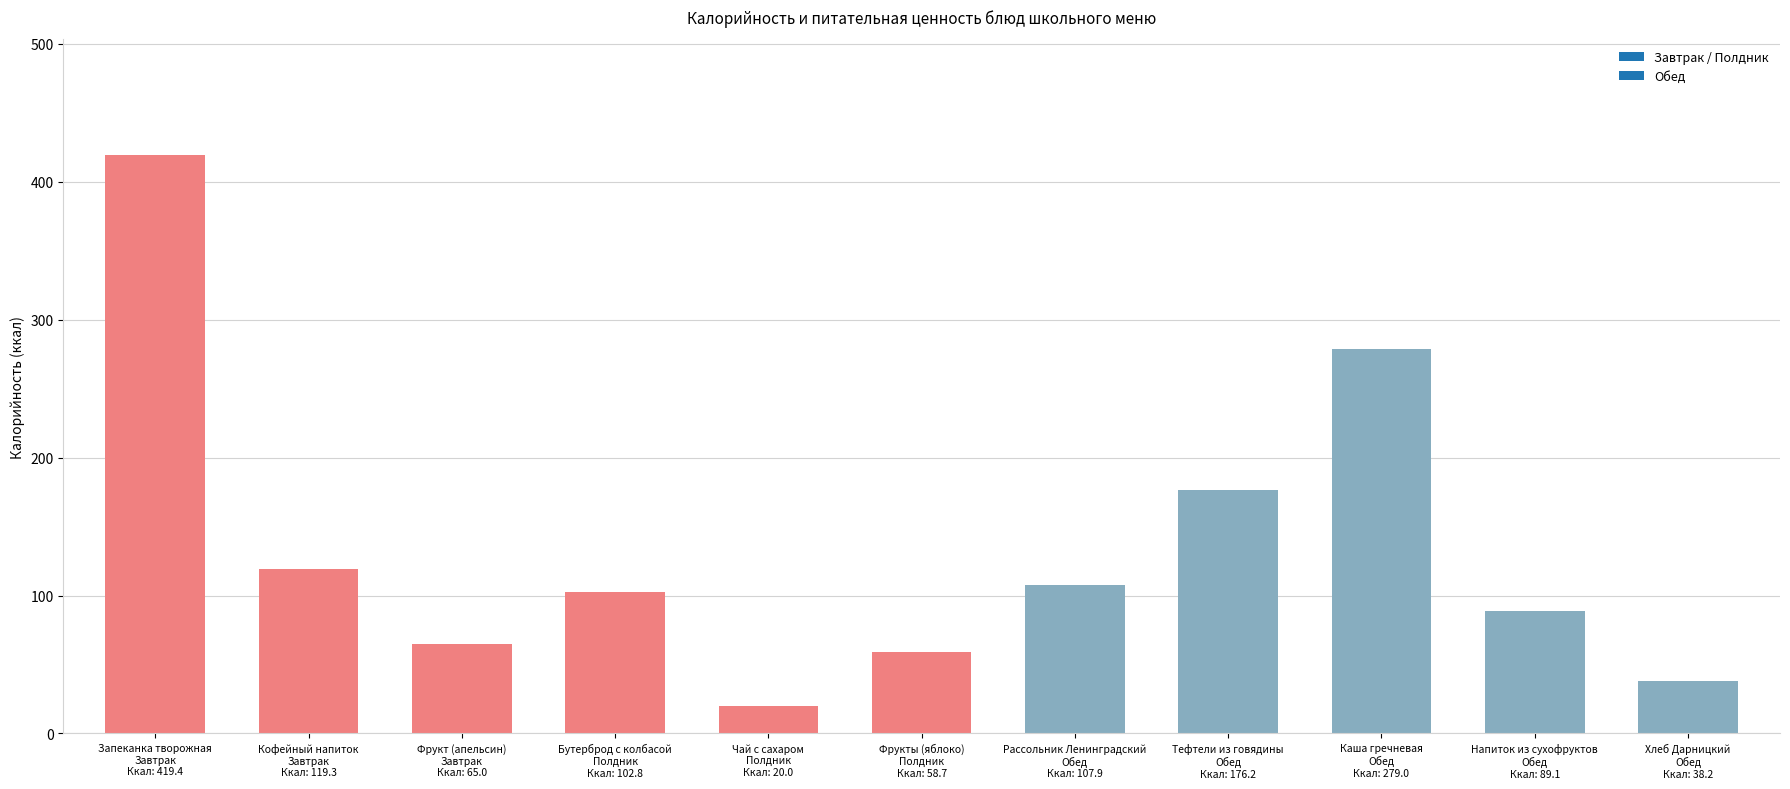

What is the average value?

134.1